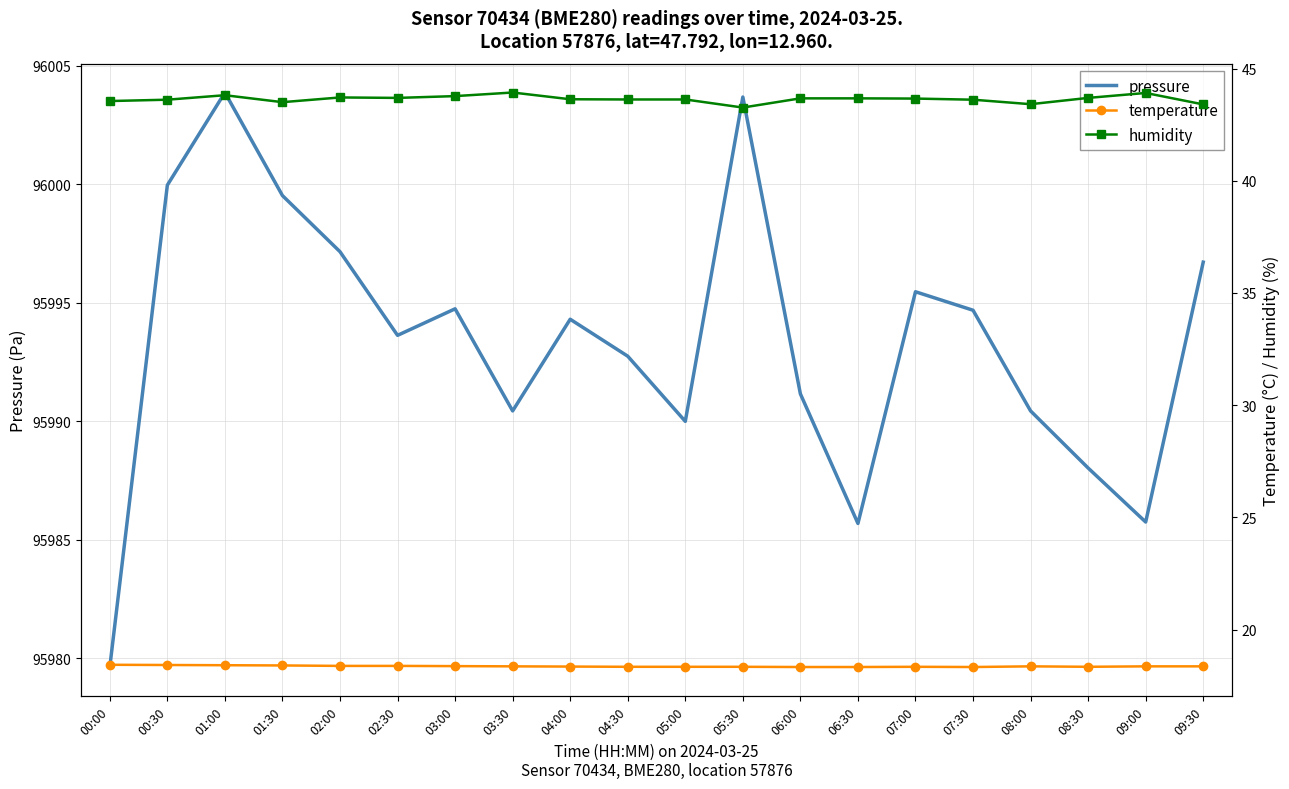

What is the minimum value for humidity?

43.3